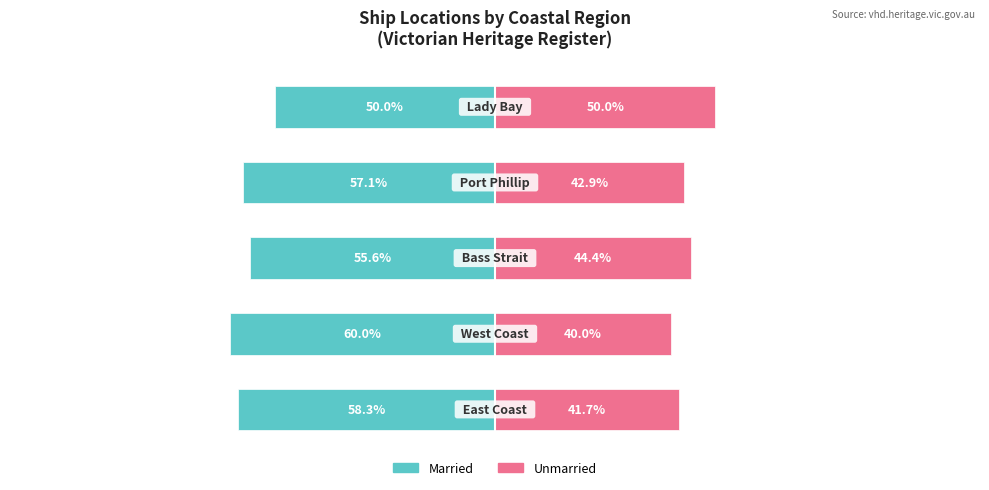

Count the number of categories in the chart.

5